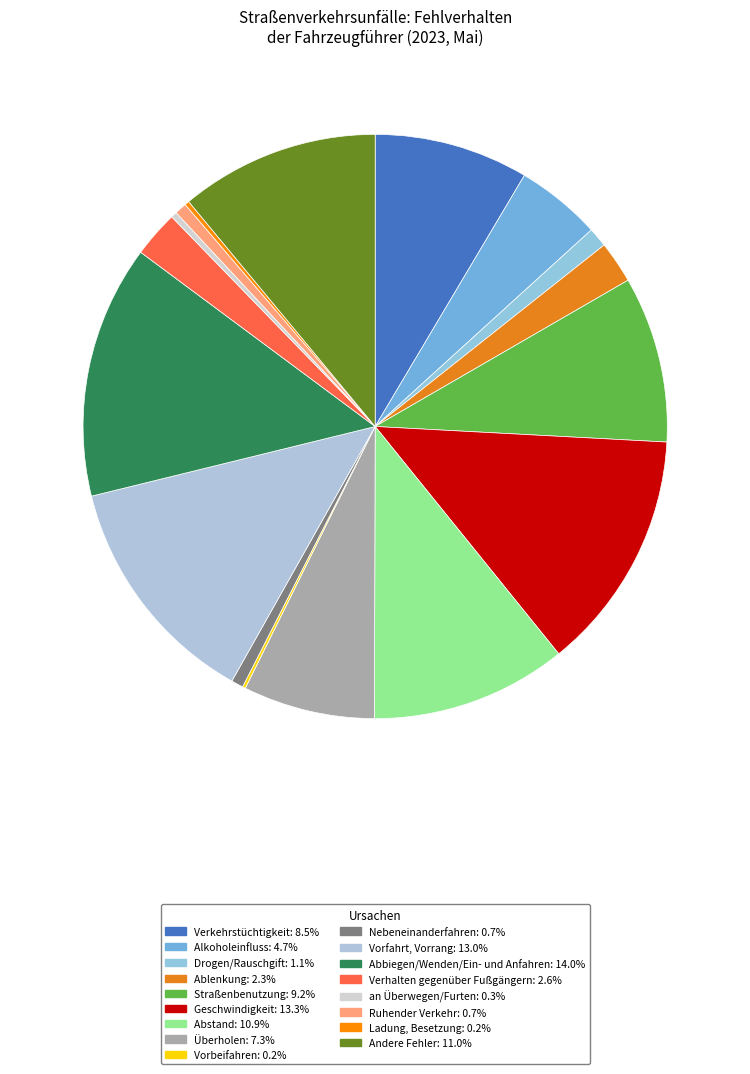

Which slice is the largest?

Abbiegen/Wenden/Ein- und Anfahren